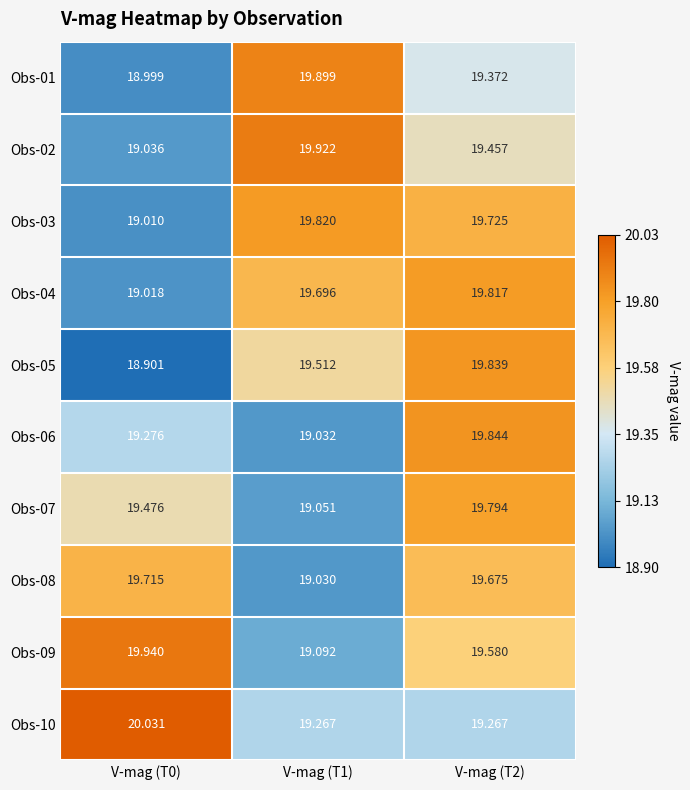

Is the value of Obs-07 at V-mag (T1) greater than the value of Obs-09 at V-mag (T0)?

No